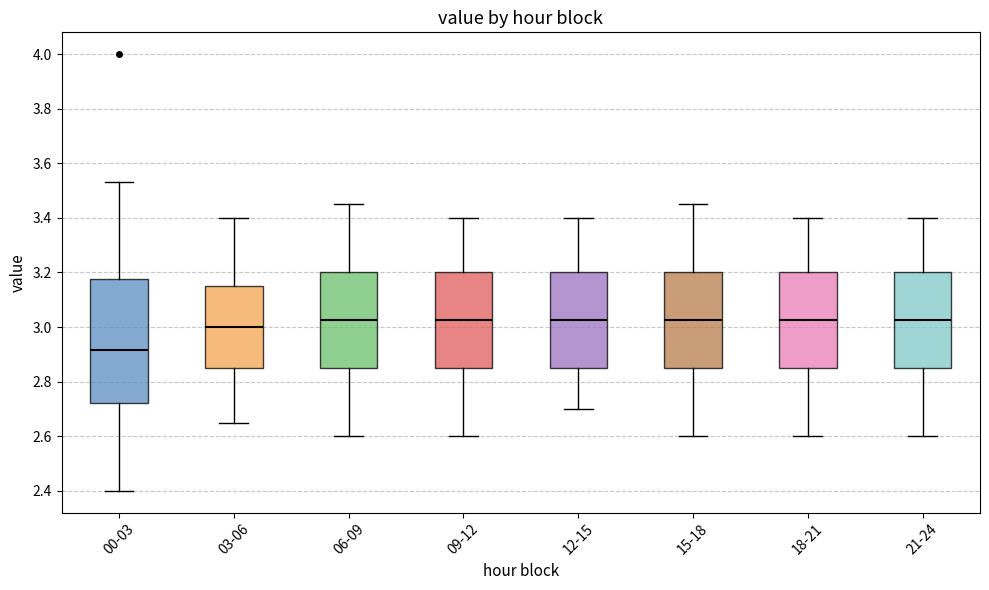

Which box has the lowest median line?

00-03